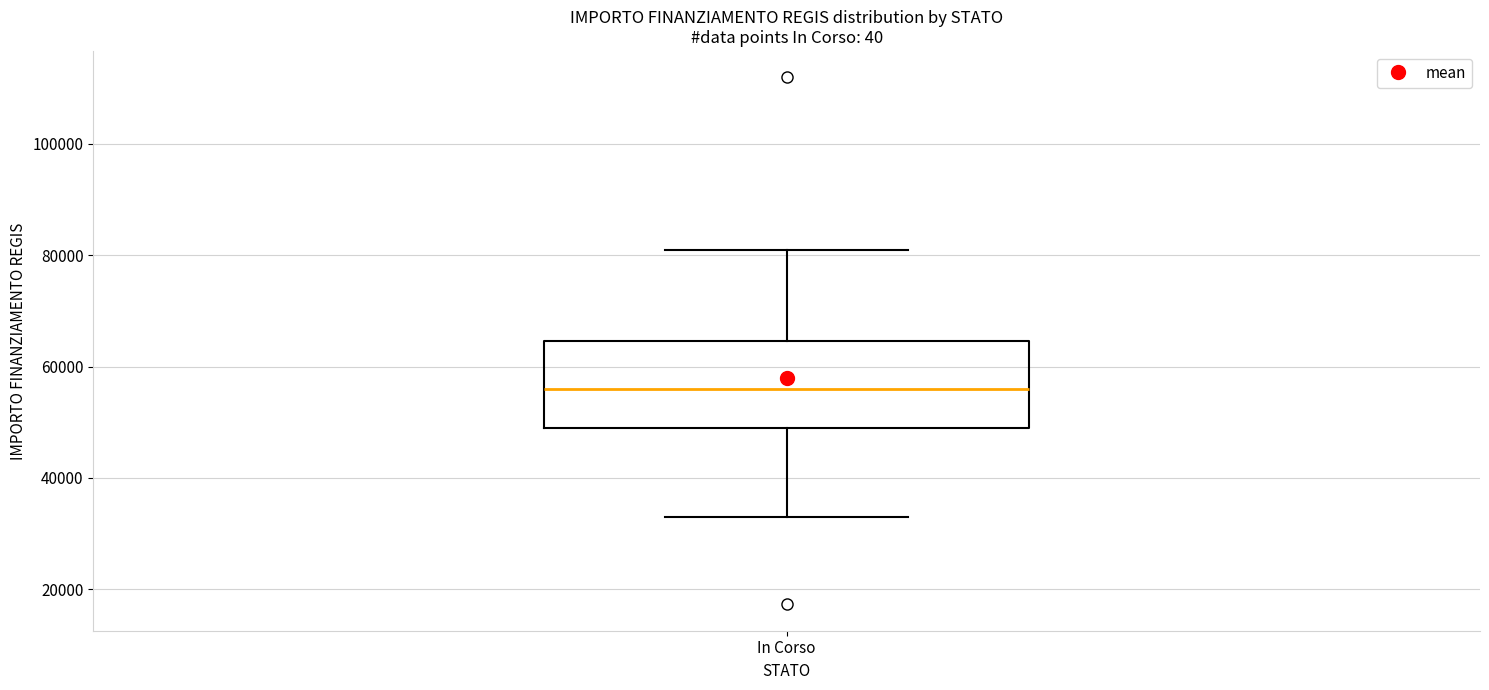

Read this box plot against the y-axis: the position of the median line, the range covered by the box, and the ends of both whiskers. The values are not printed on the chart, so give them approximately, as read against the axis.

median 56000, box 50000 to 64000, whiskers 32000 to 80000